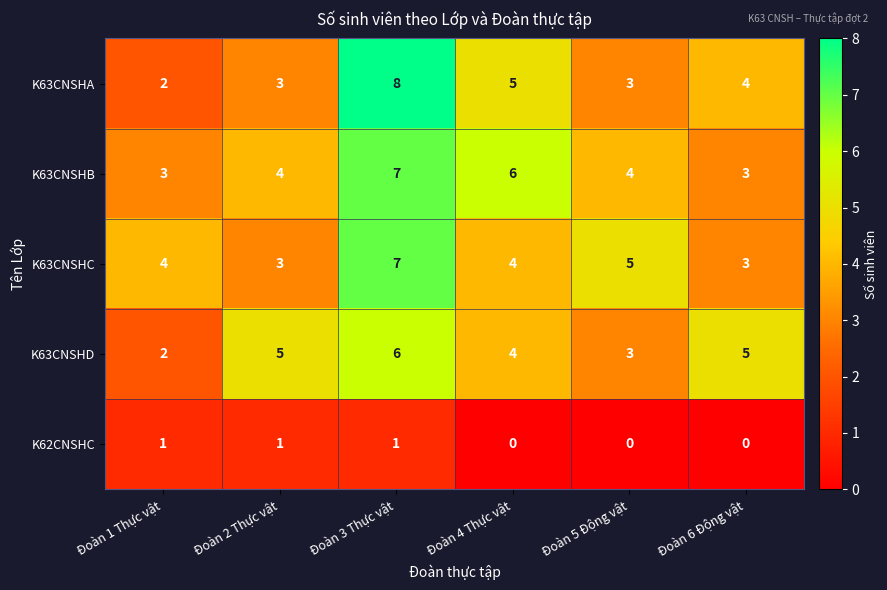

What is the approximate value of K63CNSHA at Đoàn 4 Thực vật?

5